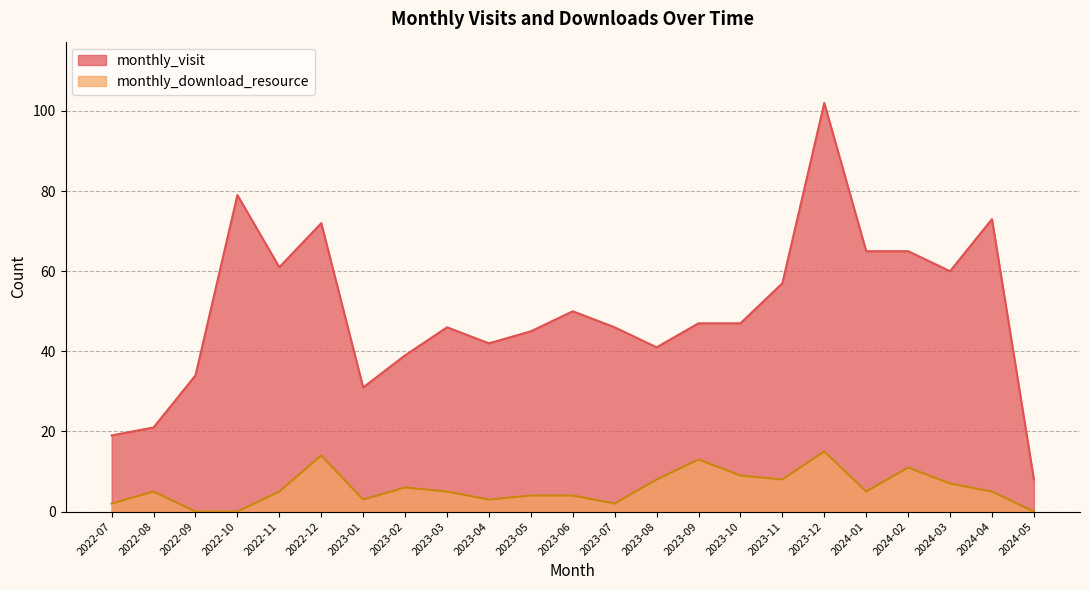

Does the chart display data point markers on the line(s)?

No